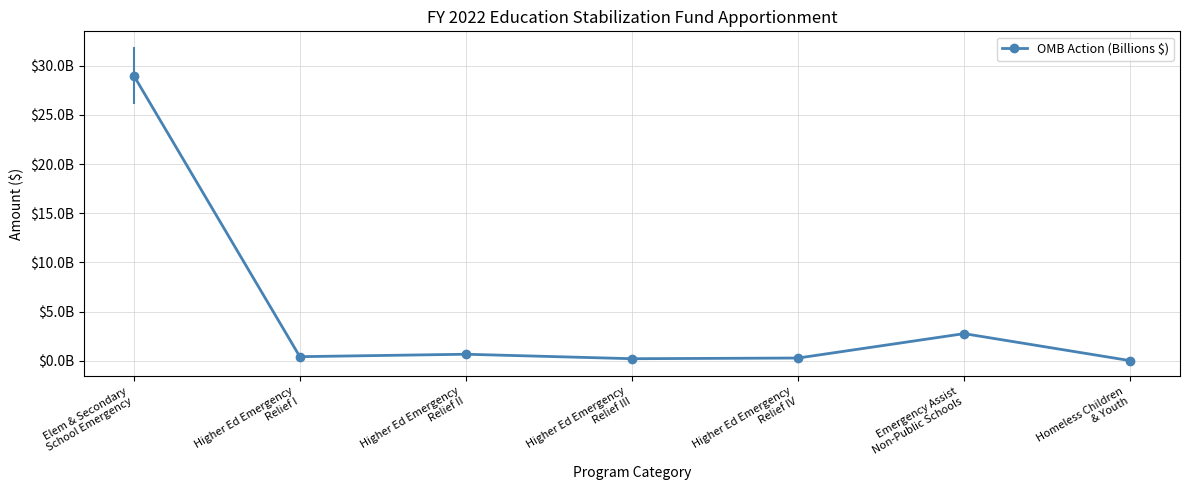

Which has a higher value, Elem & Secondary
School Emergency or Higher Ed Emergency
Relief IV?

Elem & Secondary
School Emergency